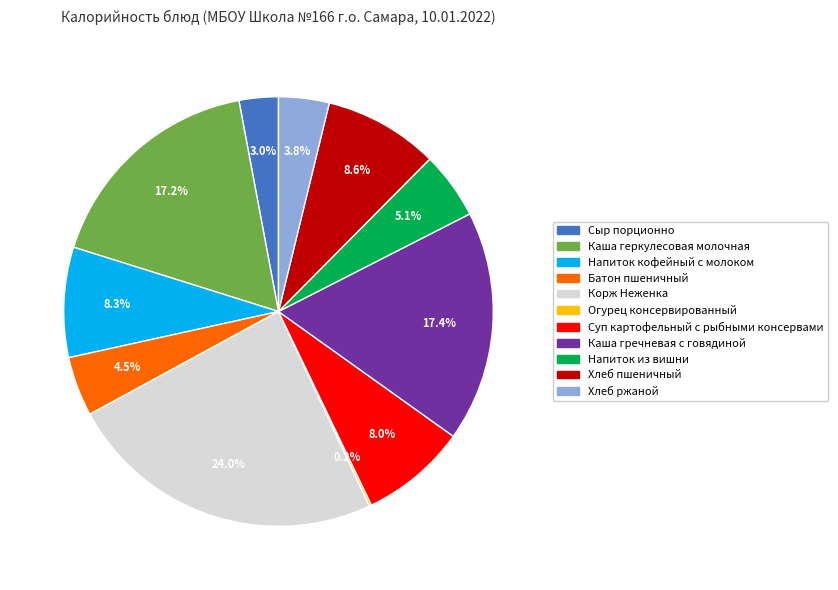

What is the largest slice in the pie chart?

Корж Неженка